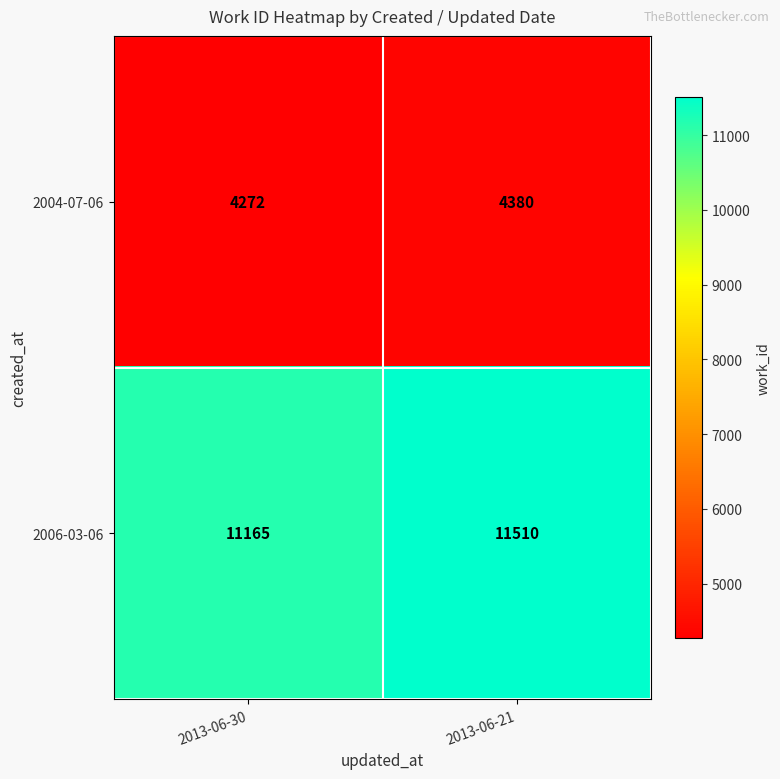

Reading left to right, extract all data points from this chart.

2004-07-06: 2013-06-30=4272	2013-06-21=4380
2006-03-06: 2013-06-30=11165	2013-06-21=11510